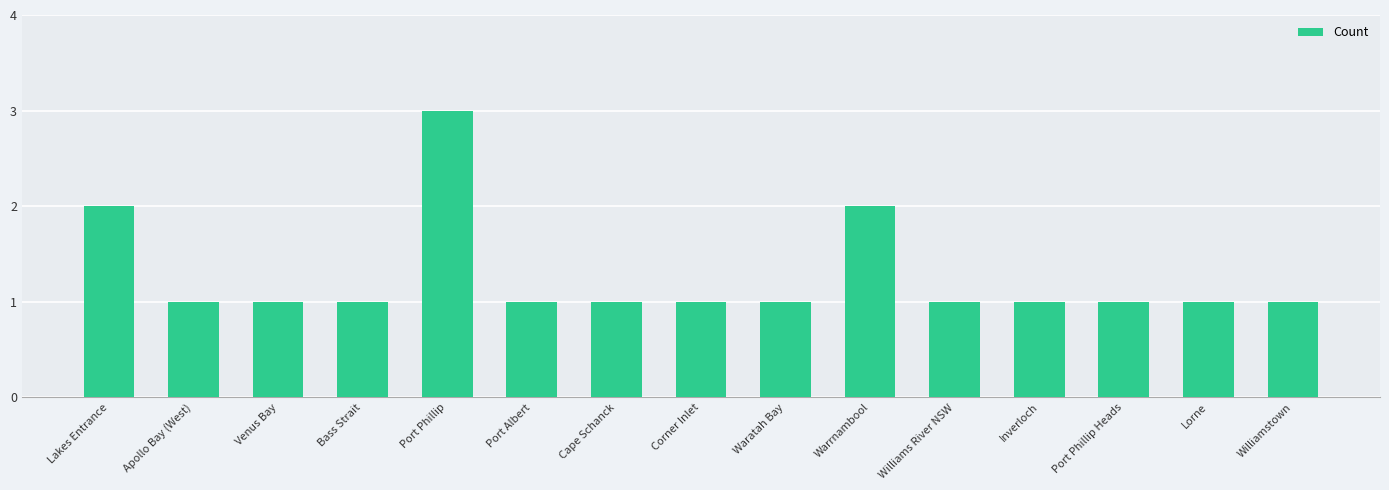

How many data points does each series have?

15